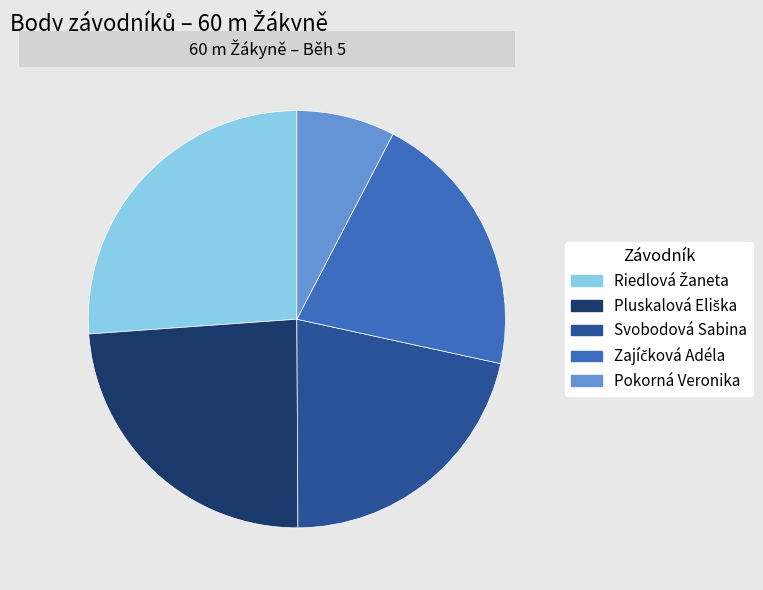

Is there any slice that represents more than half of the pie?

No